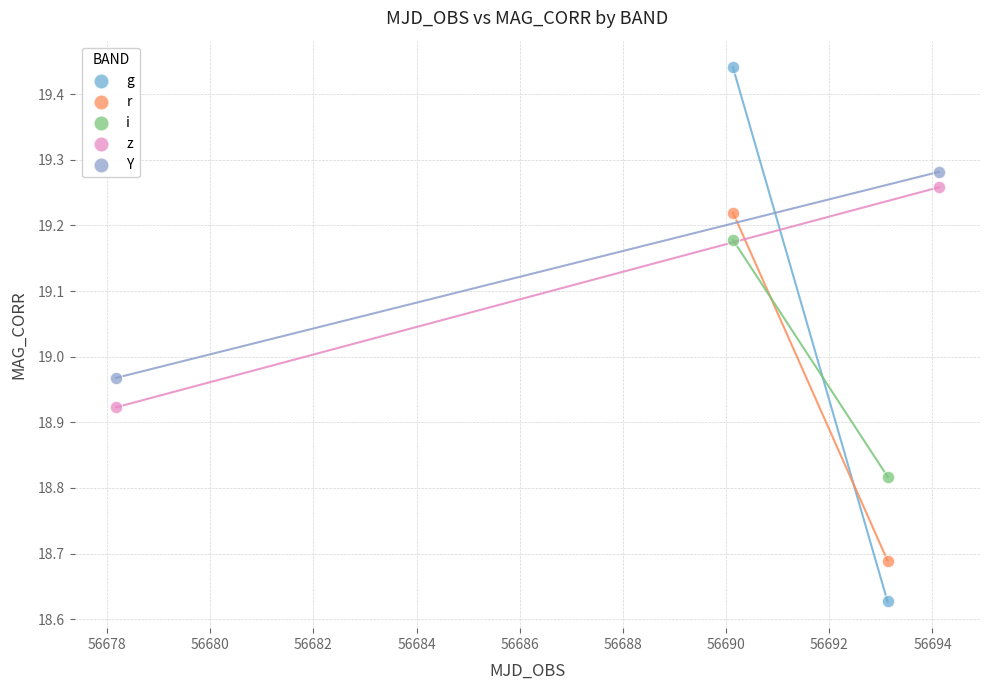

What are all the series names shown in the legend?

g, r, i, z, Y